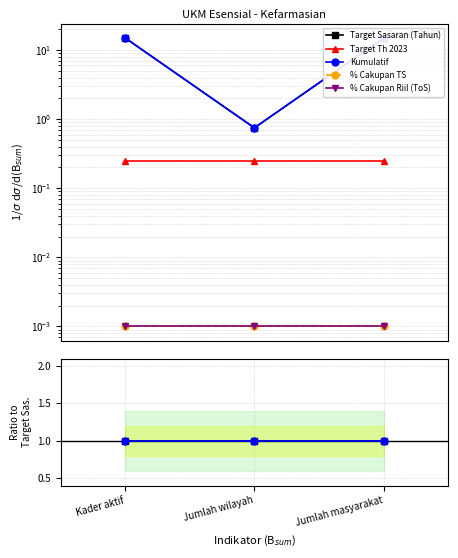

Which has a higher value, Jumlah masyarakat or Jumlah wilayah?

Jumlah masyarakat